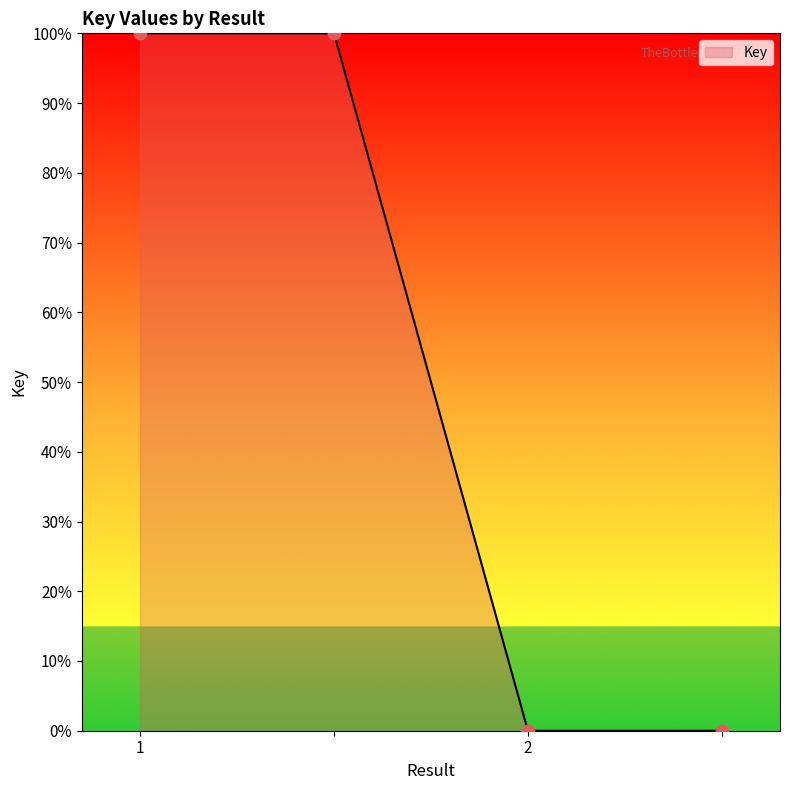

What is the maximum value shown in the chart?

100